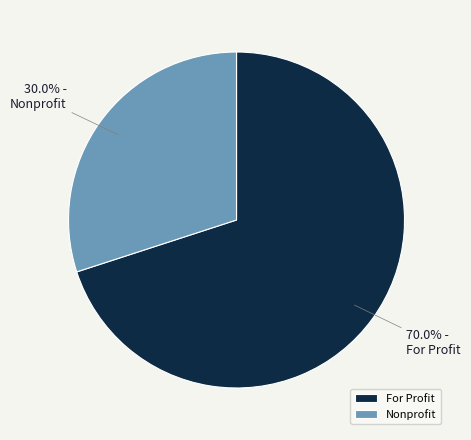

Between Nonprofit and For Profit, which is larger?

For Profit